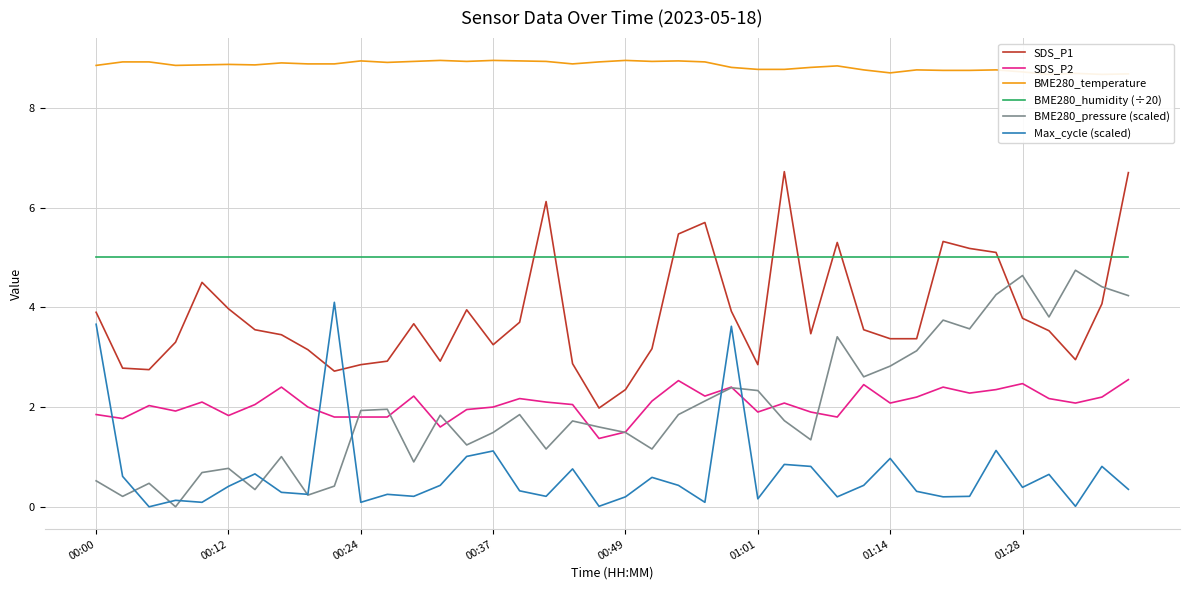

Does the chart display data point markers on the line(s)?

No